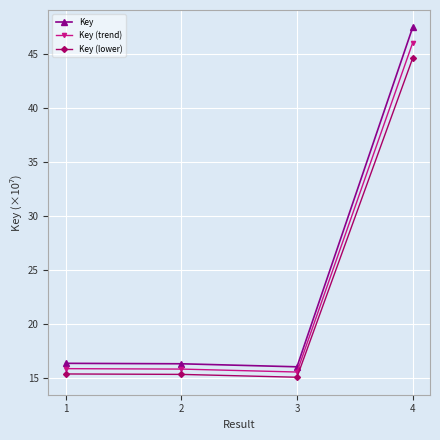

True or false: Key (lower) and Key (trend) intersect in this chart.

False